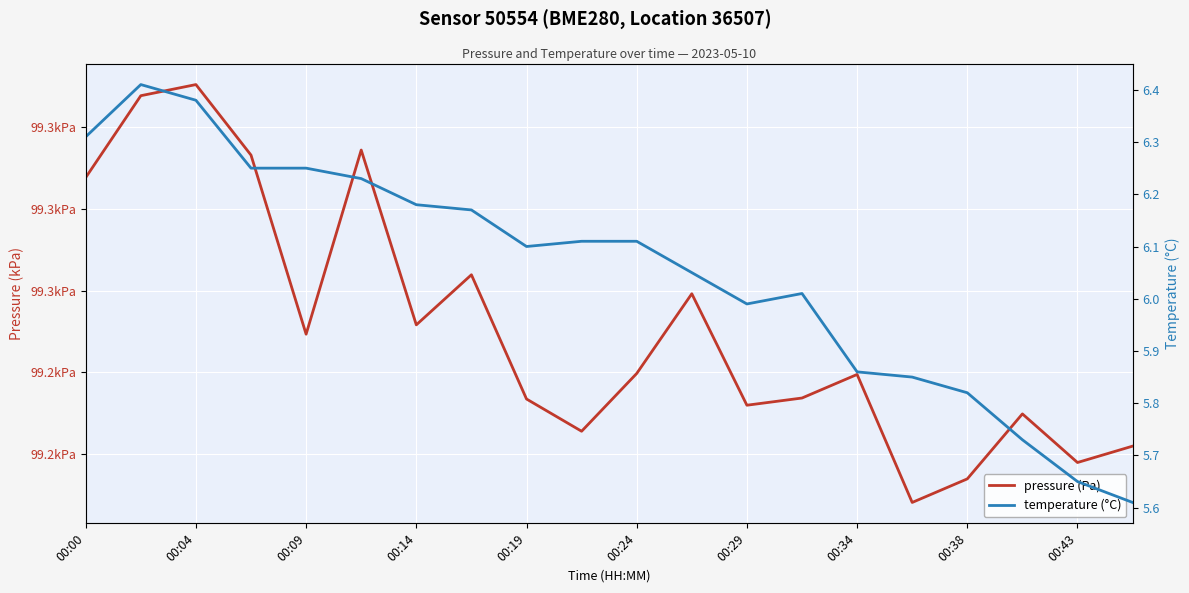

What is the maximum value shown in the chart?

99267.6